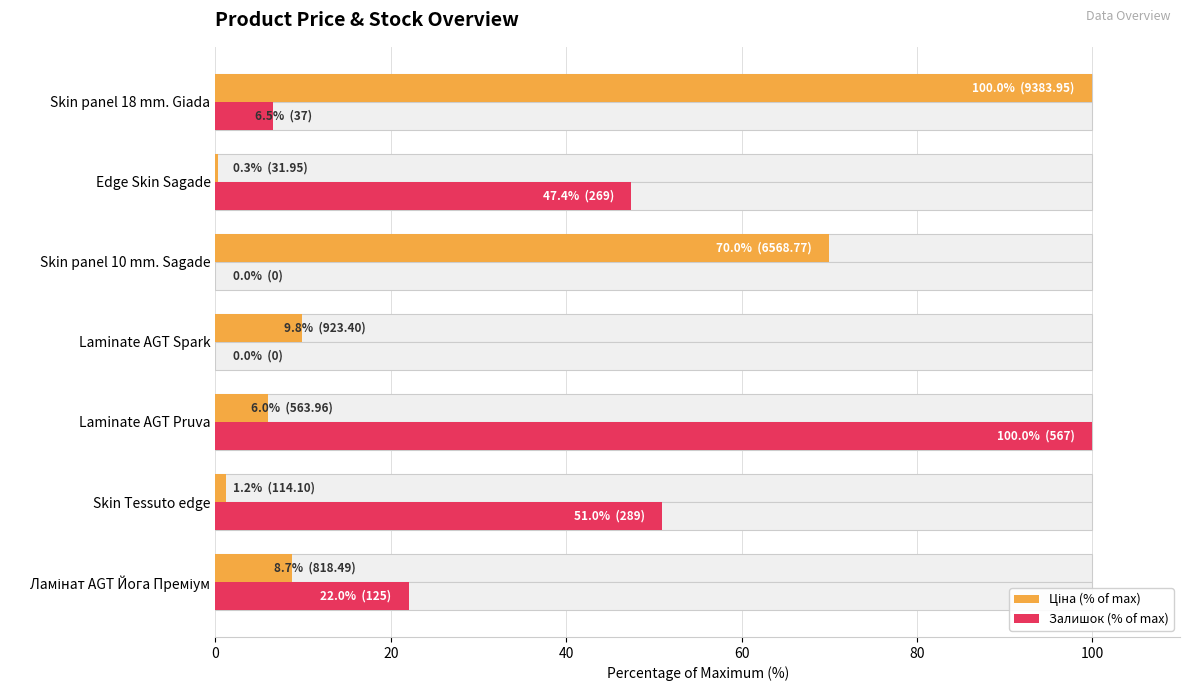

Which series has the largest total across all categories?

Залишок (% of max)